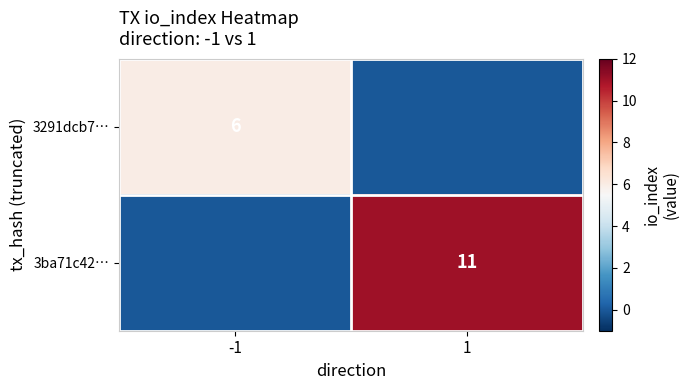

True or false: 3291dcb7… has a value of 6 at -1.

True